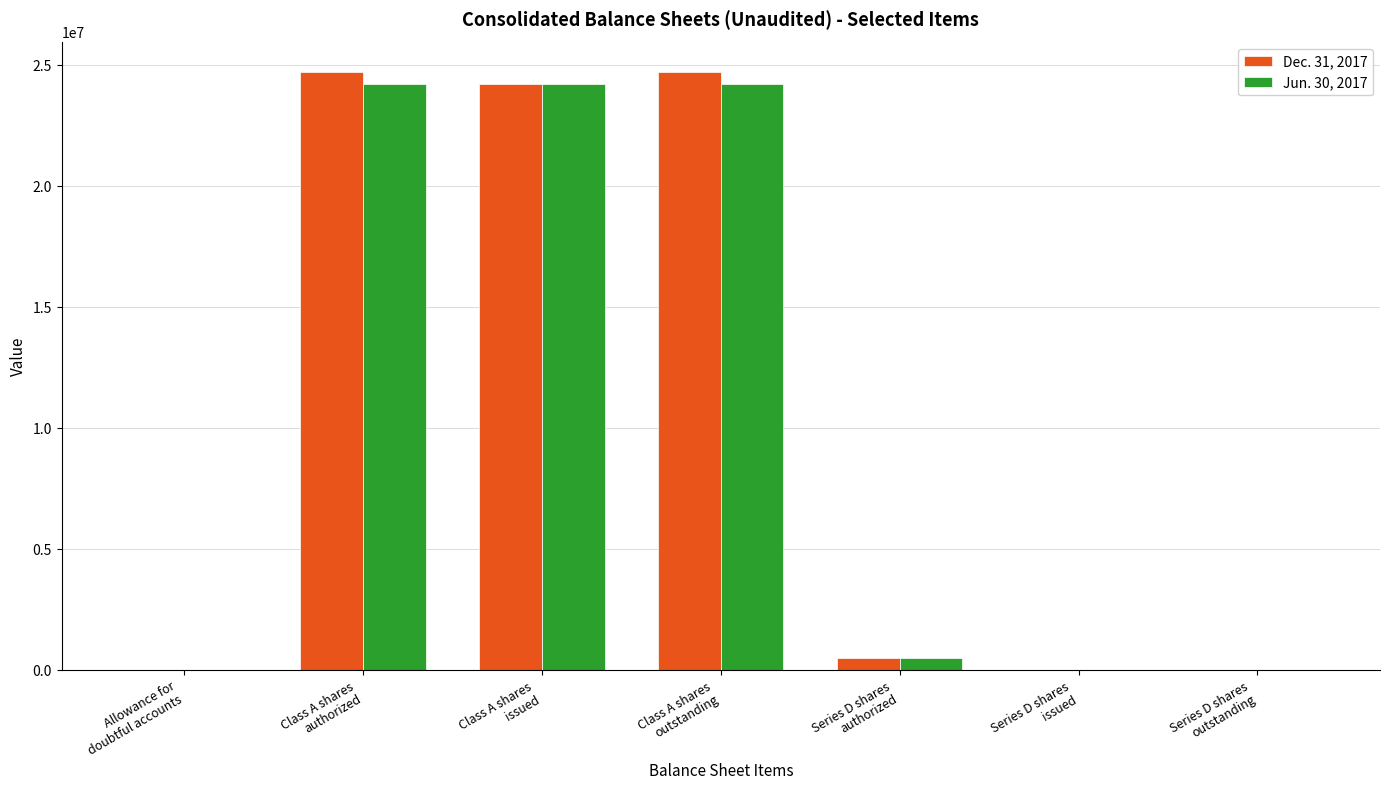

What is the label of the 4th bar from the left?

Class A shares
outstanding